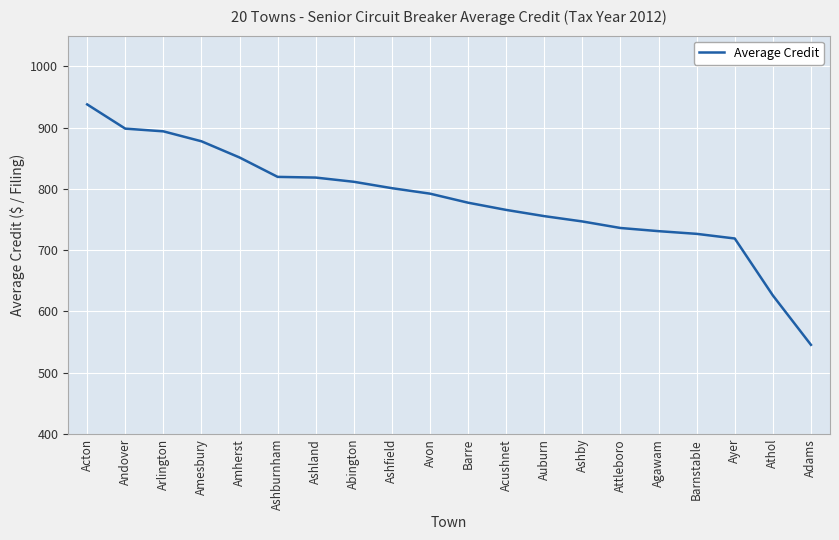

What value does the data have at Andover?

898.3